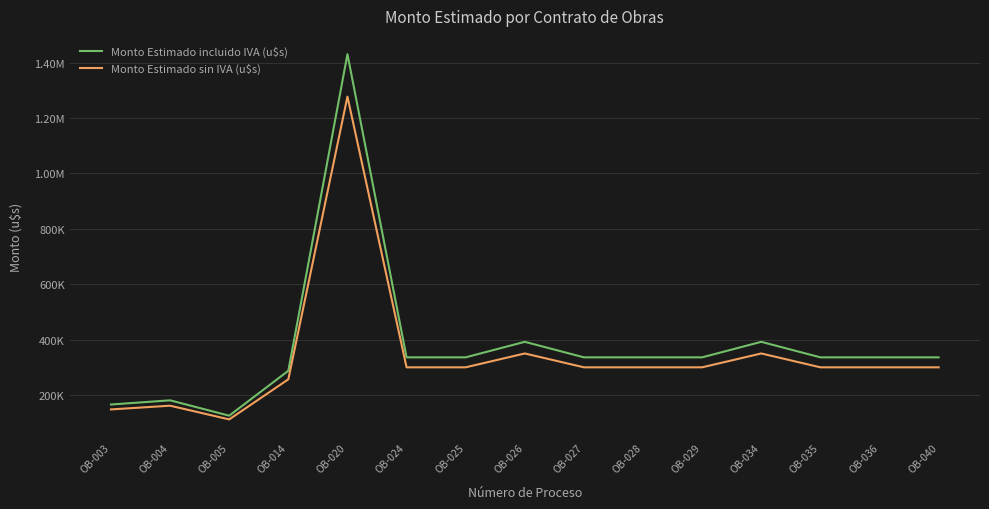

What is the total value across all series at OB-020?

2707455